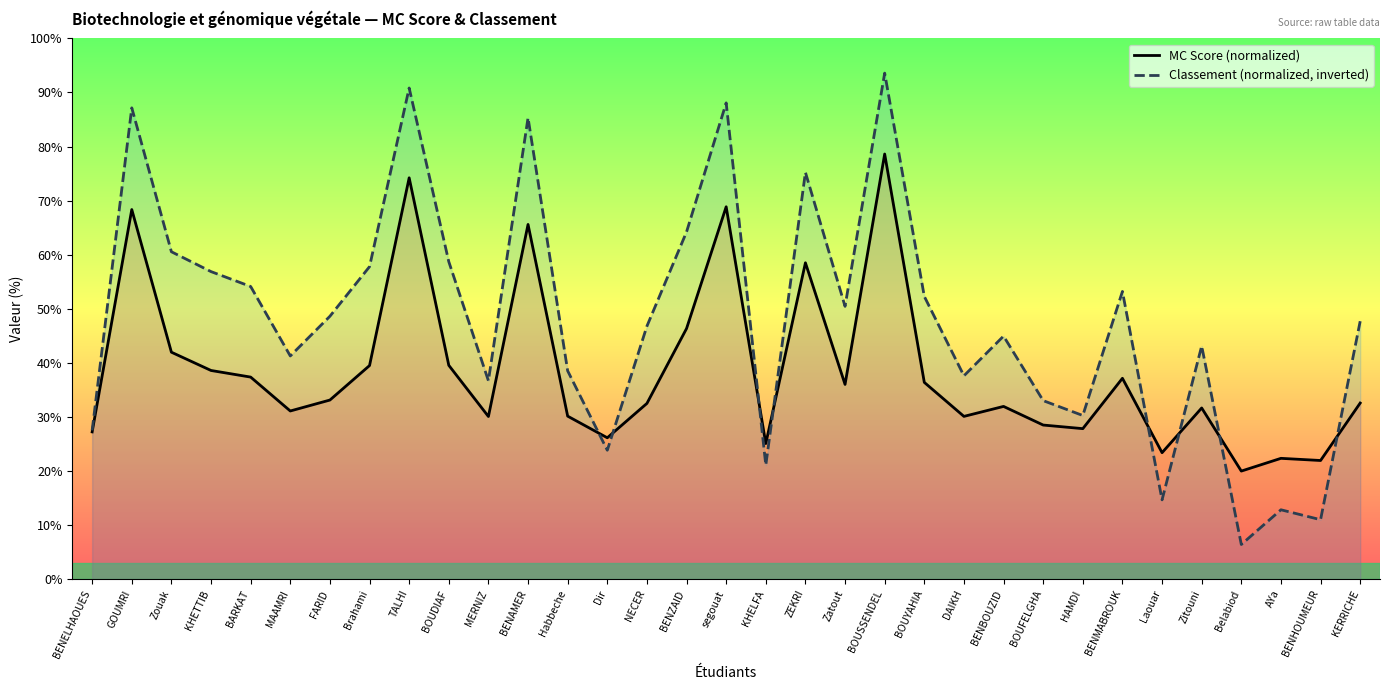

What position from the right is HAMDI?

8